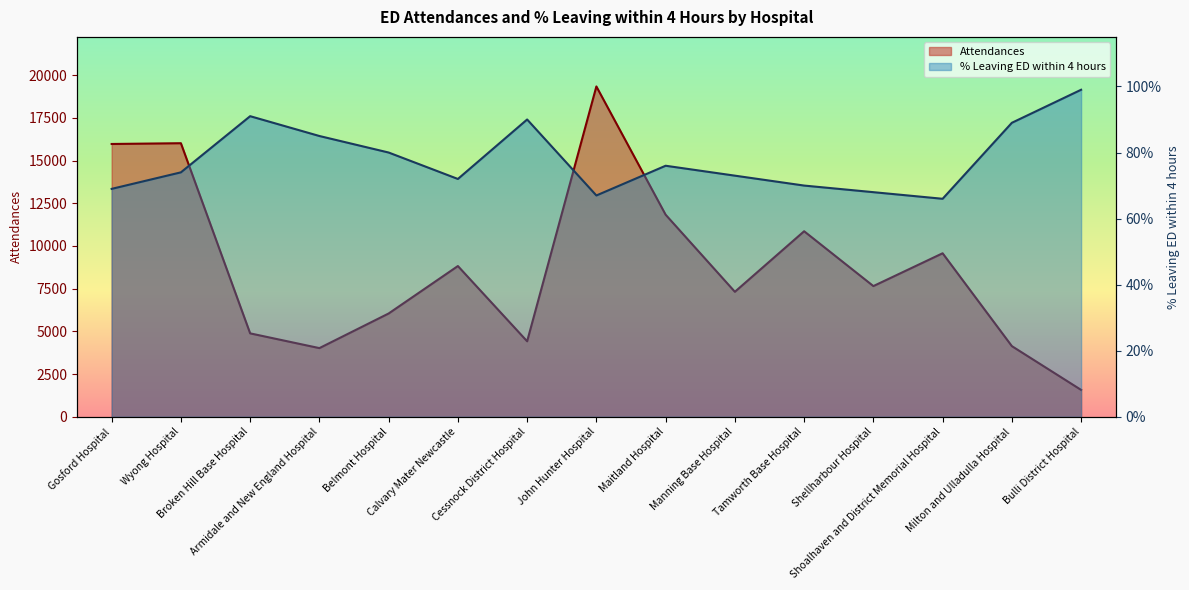

Which series changed the most between Gosford Hospital and Milton and Ulladulla Hospital?

Attendances